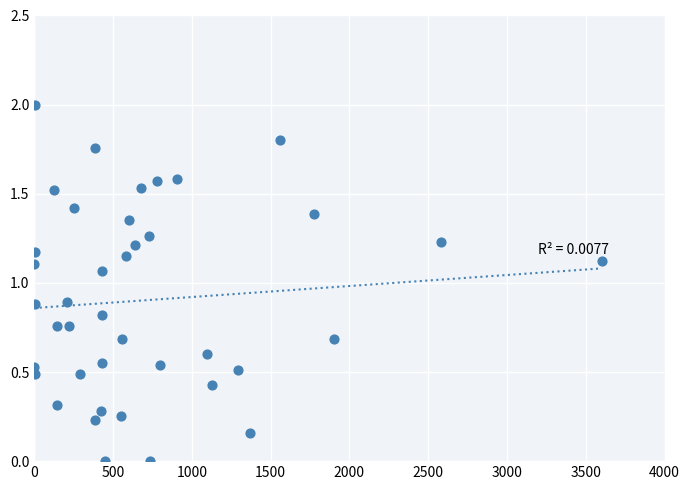

What is the range of Y values (max minus min)?

2.0